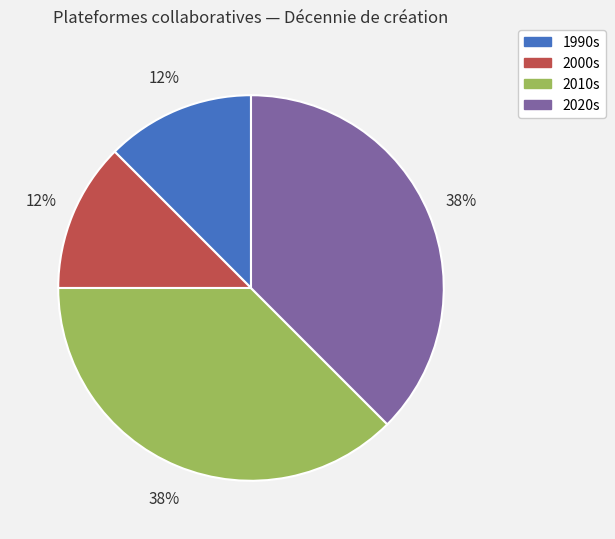

Does 2000s represent more than half of the total?

No